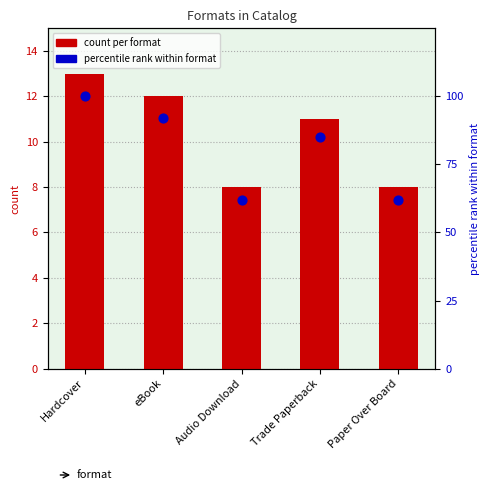

Which series has the largest total across all categories?

percentile rank within format